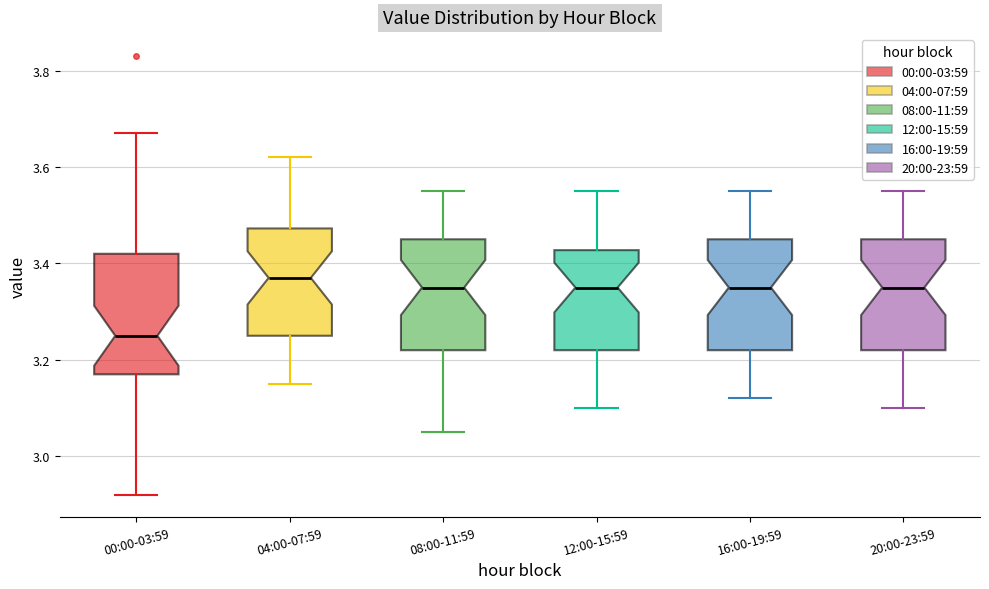

Reading left to right, transcribe this box plot: for each box, give where its median line is, the range the box spans, and where its two whiskers end, as read against the y-axis. The values are not printed on the chart, so give them approximately, as read against the axis.

00:00-03:59: median 3.26, box 3.18 to 3.42, whiskers 2.92 to 3.68
04:00-07:59: median 3.38, box 3.26 to 3.48, whiskers 3.16 to 3.62
08:00-11:59: median 3.36, box 3.22 to 3.46, whiskers 3.06 to 3.56
12:00-15:59: median 3.36, box 3.22 to 3.42, whiskers 3.10 to 3.56
16:00-19:59: median 3.36, box 3.22 to 3.46, whiskers 3.12 to 3.56
20:00-23:59: median 3.36, box 3.22 to 3.46, whiskers 3.10 to 3.56